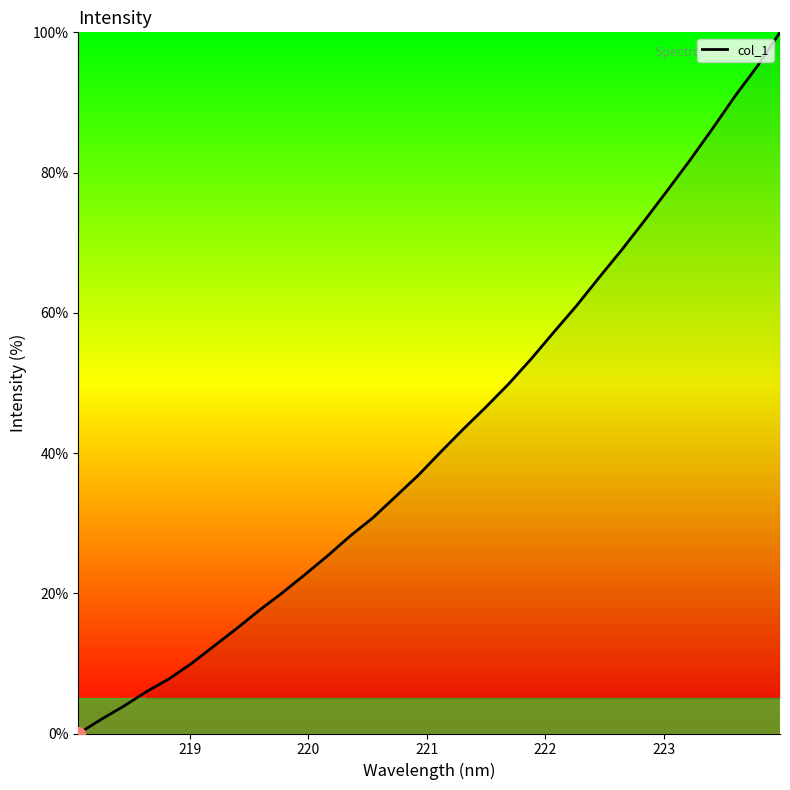

What is the greatest value displayed?

100.0